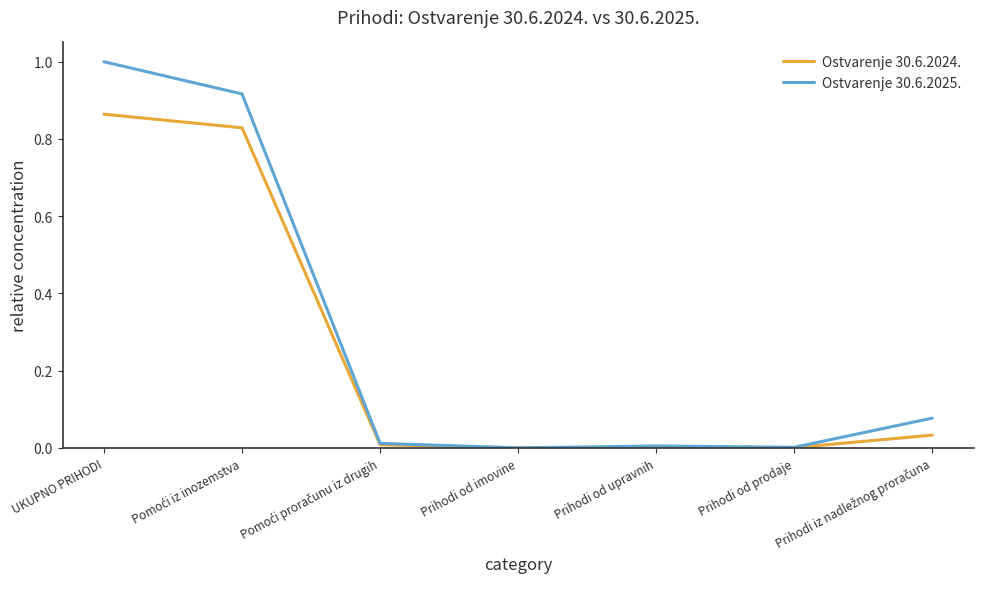

Which series has the largest total across all categories?

Ostvarenje 30.6.2025.